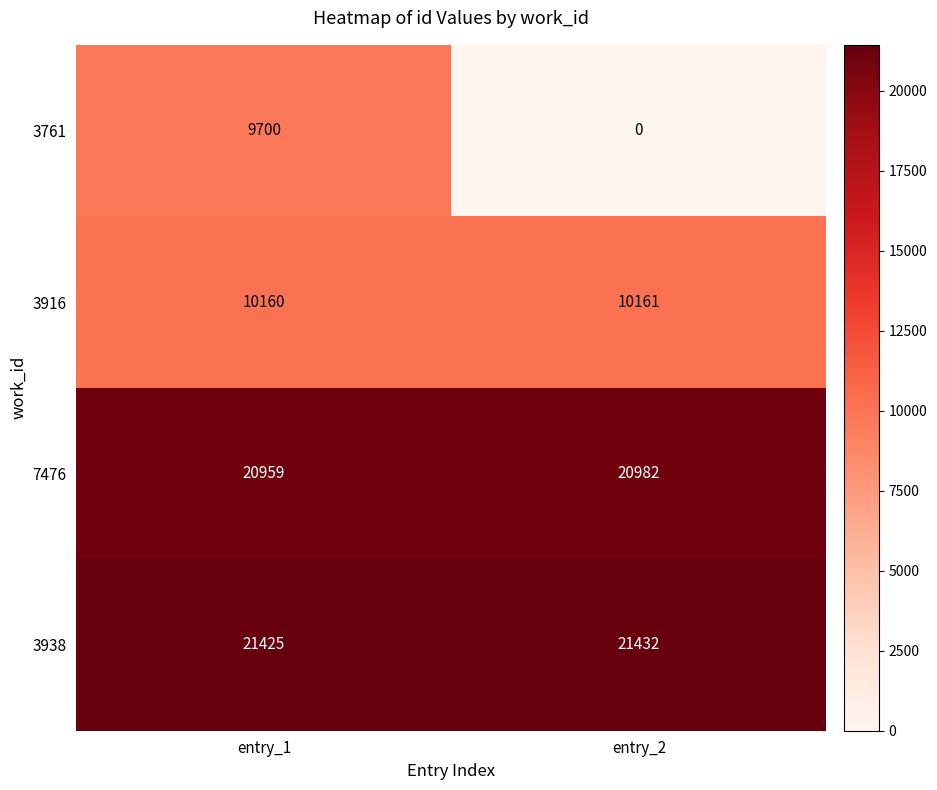

Count the number of categories in the chart.

2